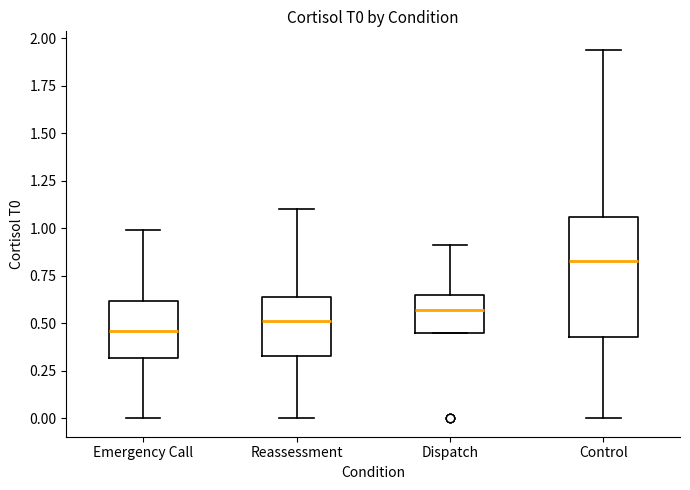

Reading left to right, read every box against the y-axis: the position of its median line, the range the box covers, and the ends of its whiskers. The values are not printed on the chart, so give them approximately, as read against the axis.

Emergency Call: median 0.45, box 0.30 to 0.60, whiskers 0.00 to 1.00
Reassessment: median 0.50, box 0.35 to 0.65, whiskers 0.00 to 1.10
Dispatch: median 0.55, box 0.45 to 0.65, whiskers 0.45 to 0.90
Control: median 0.85, box 0.45 to 1.05, whiskers 0.00 to 1.95